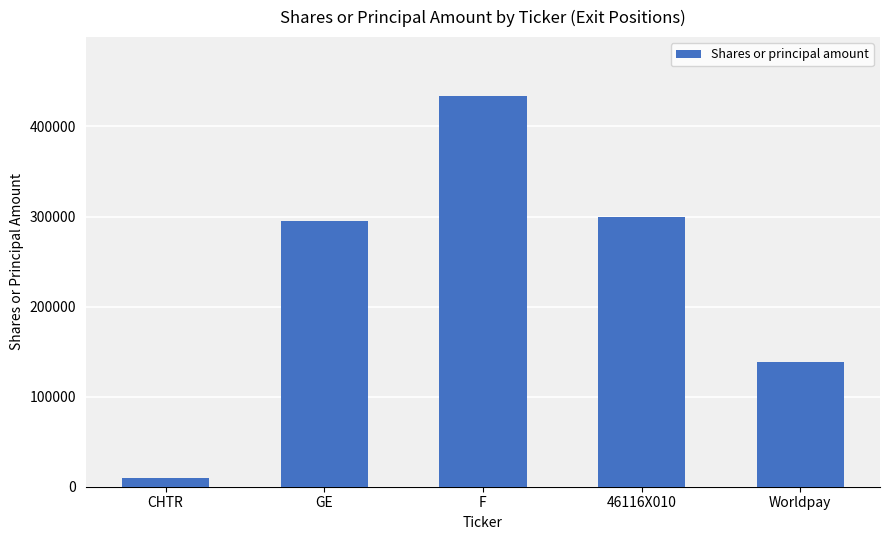

Approximately how many times larger is the value at F compared to Worldpay?

3.1